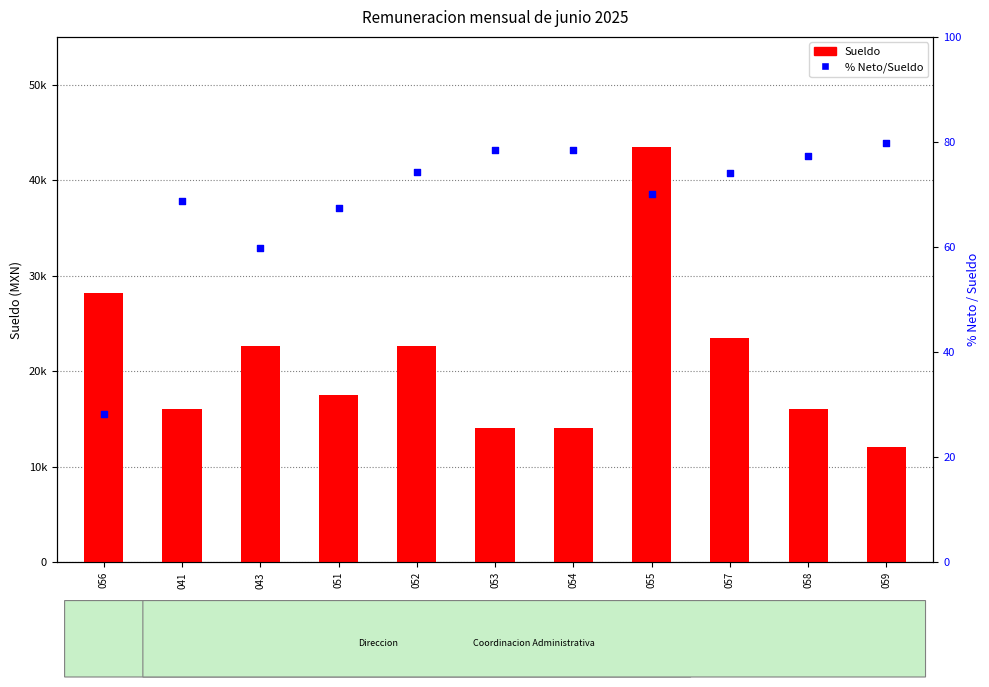

Which series reaches the minimum Y coordinate?

% Neto/Sueldo